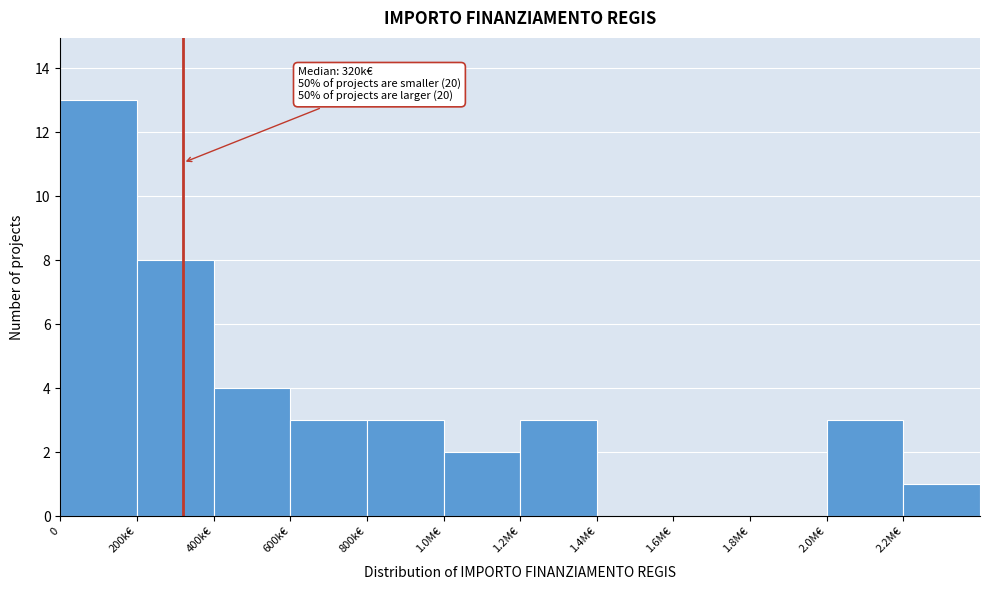

Reading left to right, transcribe all the data shown in this chart.

0=13	200k€=8	400k€=4	600k€=3	800k€=3	1.0M€=2	1.2M€=3	1.4M€=0	1.6M€=0	1.8M€=0	2.0M€=3	2.2M€=1